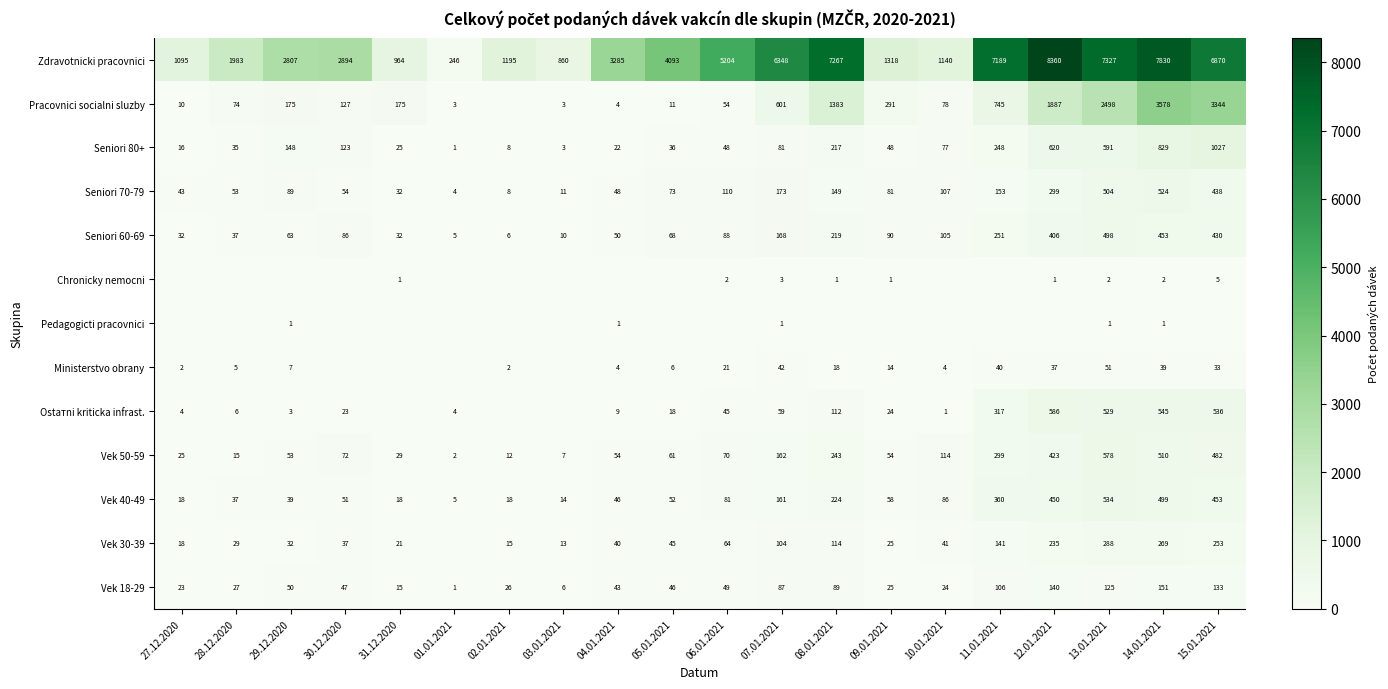

Where is Seniori 80+ nearest to the value 514?

13.01.2021